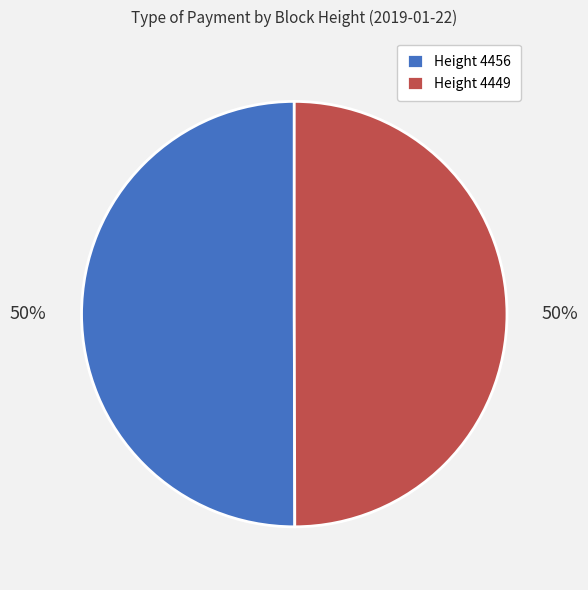

What is the ratio of the value at Height 4456 to the value at Height 4449?

1.0